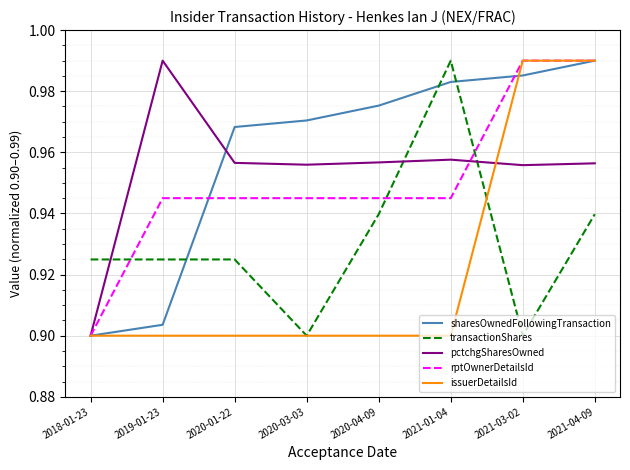

The value of issuerDetailsId at 2021-01-04 is 1.2. True or false?

False